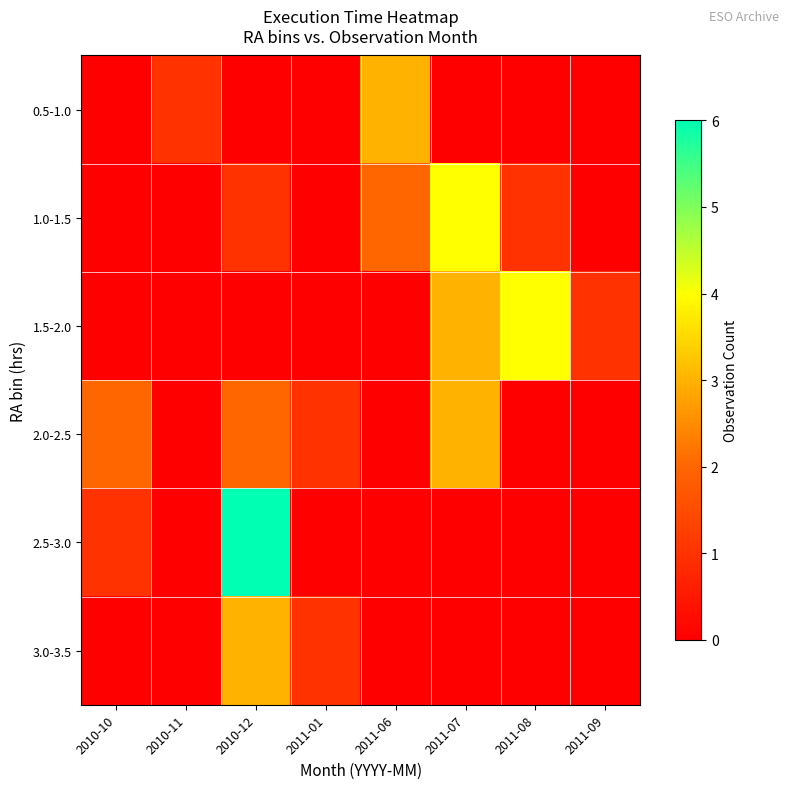

At 2011-06, list the series in order from largest to smallest.

row_0, row_1, row_2, row_3, row_4, row_5